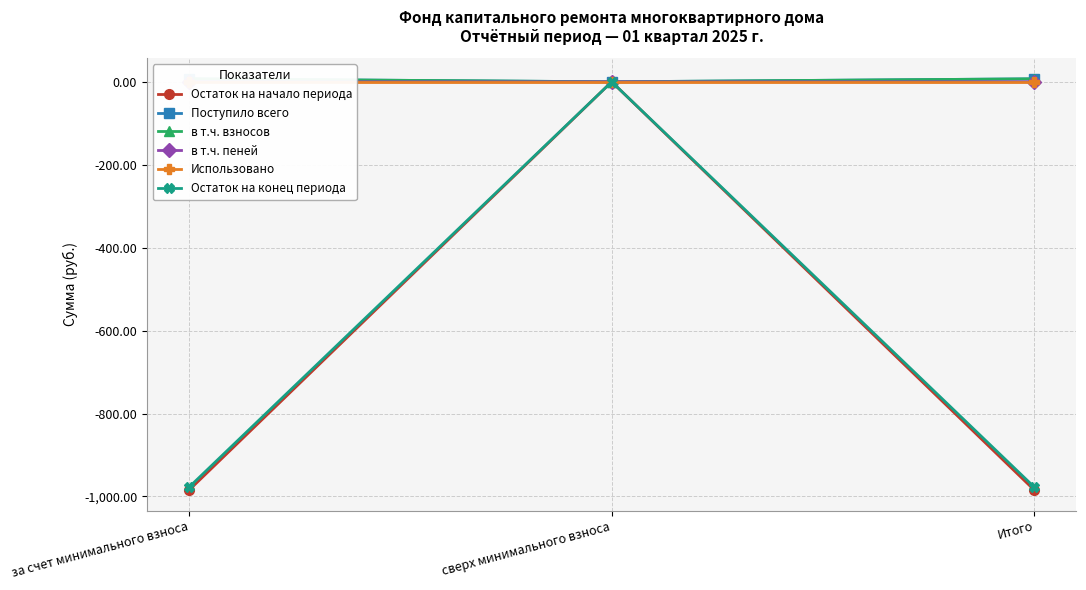

Reading left to right, what are all the values shown in this chart?

Остаток на начало периода: за счет минимального взноса=-984.6	сверх минимального взноса=0.0	Итого=-984.6
Поступило всего: за счет минимального взноса=7.2	сверх минимального взноса=0.0	Итого=7.2
в т.ч. взносов: за счет минимального взноса=7.1	сверх минимального взноса=0.0	Итого=7.1
в т.ч. пеней: за счет минимального взноса=0.0	сверх минимального взноса=0.0	Итого=0.0
Использовано: за счет минимального взноса=0.0	сверх минимального взноса=0.0	Итого=0.0
Остаток на конец периода: за счет минимального взноса=-977.5	сверх минимального взноса=0.0	Итого=-977.5